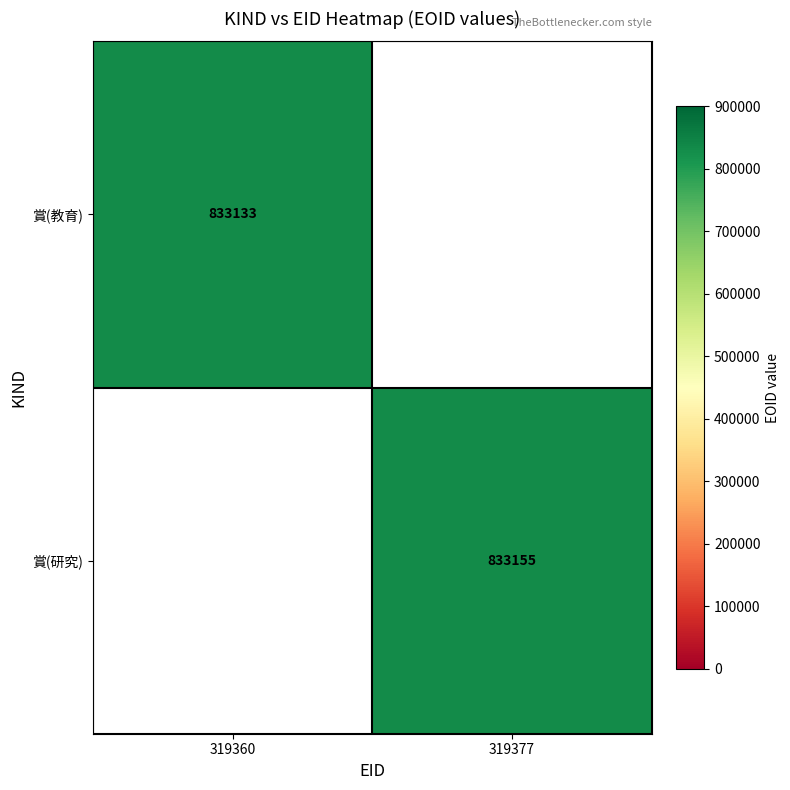

Is the value of 賞(教育) at 319360 greater than the value of 賞(研究) at 319377?

No